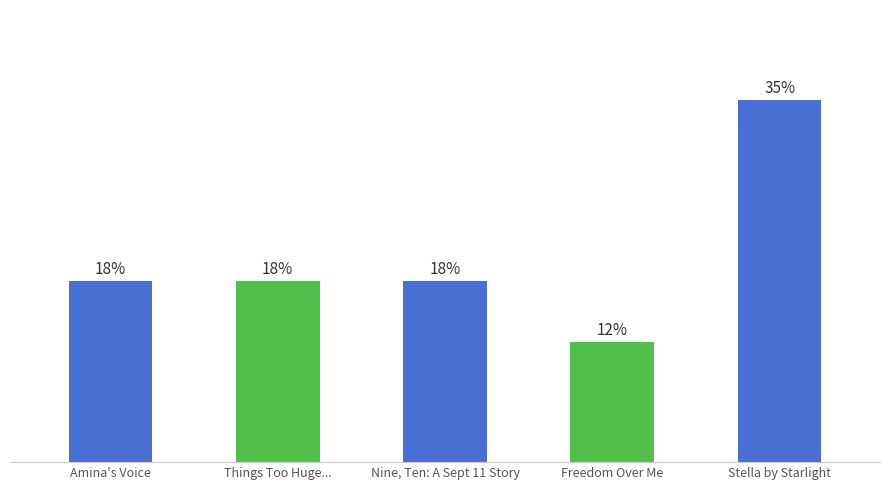

Does the chart contain any negative values?

No